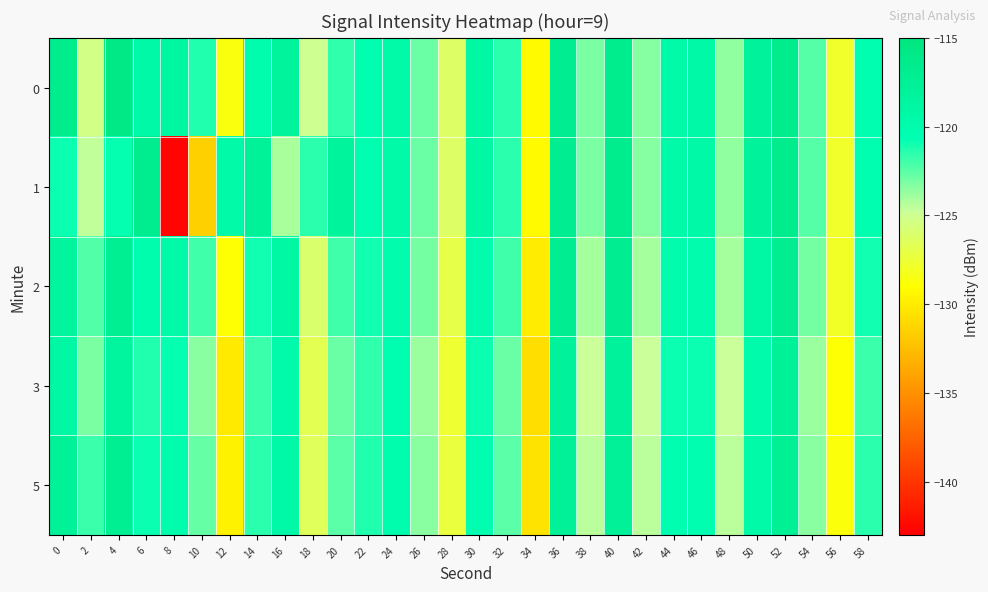

Reading left to right, what are all the values shown in this chart?

0: 0=-116.7	2=-125.3	4=-115.8	6=-119.4	8=-118.8	10=-121.3	12=-128.6	14=-120.2	16=-118.2	18=-125.1	20=-121.7	22=-120.4	24=-119.5	26=-122.8	28=-126.3	30=-119.2	32=-121.5	34=-129.3	36=-117.0	38=-123.1	40=-116.7	42=-123.4	44=-119.6	46=-119.5	48=-123.6	50=-118.0	52=-116.6	54=-122.4	56=-127.8	58=-120.5
1: 0=-120.8	2=-124.6	4=-120.7	6=-116.8	8=-142.7	10=-131.6	12=-119.6	14=-117.9	16=-124.1	18=-121.5	20=-118.2	22=-120.4	24=-119.5	26=-122.8	28=-126.3	30=-119.2	32=-121.5	34=-129.3	36=-117.0	38=-123.1	40=-116.7	42=-123.4	44=-119.6	46=-119.5	48=-123.6	50=-118.0	52=-116.6	54=-122.4	56=-127.8	58=-120.5
2: 0=-118.5	2=-122.3	4=-117.2	6=-120.1	8=-119.5	10=-122.0	12=-129.0	14=-121.0	16=-119.0	18=-126.0	20=-122.0	22=-121.0	24=-120.0	26=-123.0	28=-127.0	30=-120.0	32=-122.0	34=-130.0	36=-117.0	38=-124.0	40=-117.0	42=-124.0	44=-120.0	46=-120.0	48=-124.0	50=-119.0	52=-117.0	54=-123.0	56=-128.0	58=-121.0
3: 0=-119.2	2=-123.1	4=-118.4	6=-121.3	8=-120.7	10=-123.5	12=-130.2	14=-121.8	16=-119.6	18=-126.8	20=-122.8	22=-121.6	24=-120.4	26=-123.8	28=-127.6	30=-120.8	32=-122.8	34=-130.8	36=-118.0	38=-124.8	40=-118.0	42=-124.8	44=-120.8	46=-120.8	48=-124.8	50=-119.8	52=-117.8	54=-123.8	56=-129.0	58=-121.8
5: 0=-117.9	2=-121.8	4=-117.1	6=-120.8	8=-120.2	10=-122.7	12=-129.7	14=-121.5	16=-119.3	18=-126.5	20=-122.5	22=-121.3	24=-120.1	26=-123.5	28=-127.3	30=-120.5	32=-122.5	34=-130.5	36=-117.7	38=-124.5	40=-117.7	42=-124.5	44=-120.5	46=-120.5	48=-124.5	50=-119.5	52=-117.5	54=-123.5	56=-128.7	58=-121.5